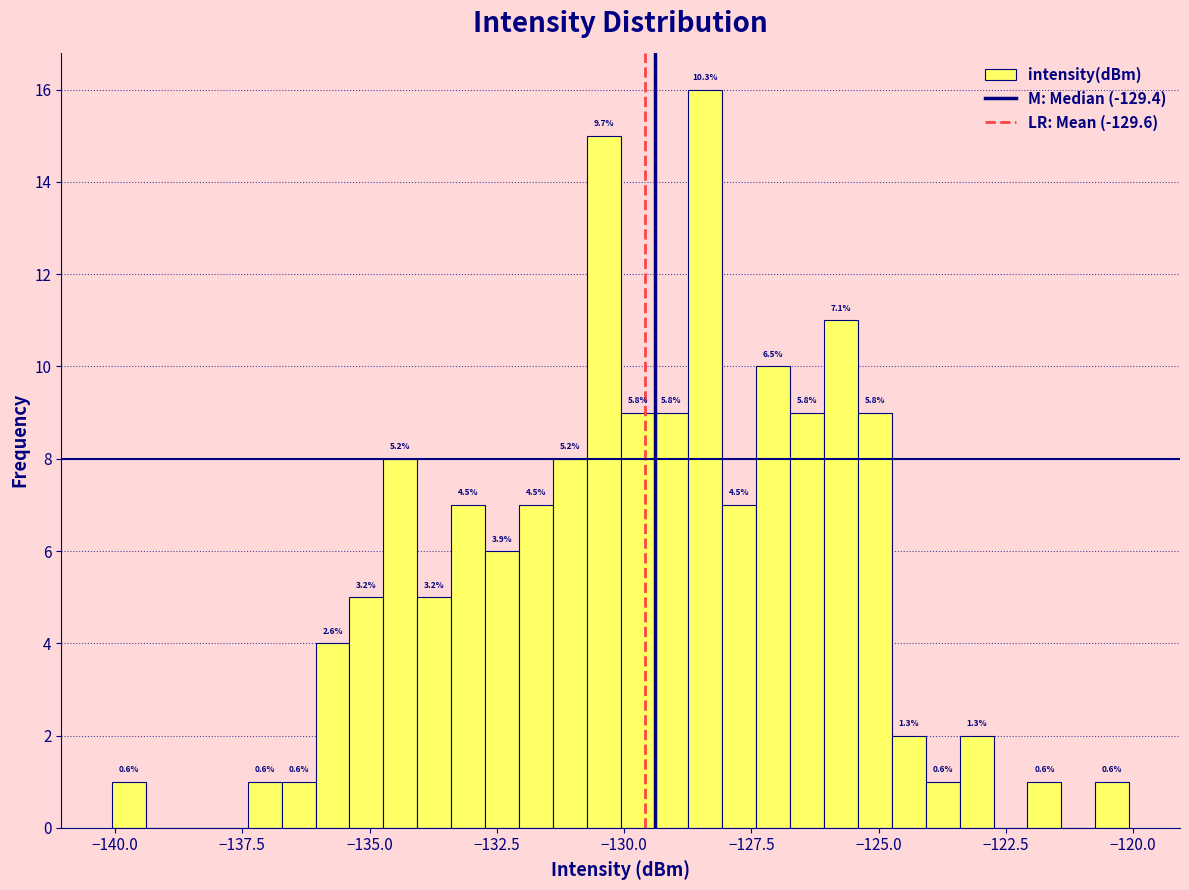

Around what value on the x-axis is the tallest bar? Give the approximate position of its centre, as read against the axis.

-128.5